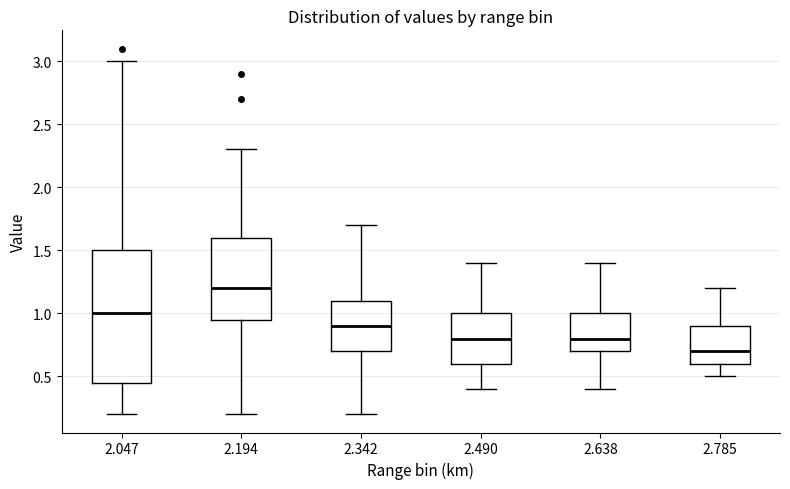

Reading left to right, read every box against the y-axis: the position of its median line, the range the box covers, and the ends of its whiskers. The values are not printed on the chart, so give them approximately, as read against the axis.

2.047: median 1.00, box 0.45 to 1.50, whiskers 0.20 to 3.00
2.194: median 1.20, box 0.95 to 1.60, whiskers 0.20 to 2.30
2.342: median 0.90, box 0.70 to 1.10, whiskers 0.20 to 1.70
2.490: median 0.80, box 0.60 to 1.00, whiskers 0.40 to 1.40
2.638: median 0.80, box 0.70 to 1.00, whiskers 0.40 to 1.40
2.785: median 0.70, box 0.60 to 0.90, whiskers 0.50 to 1.20